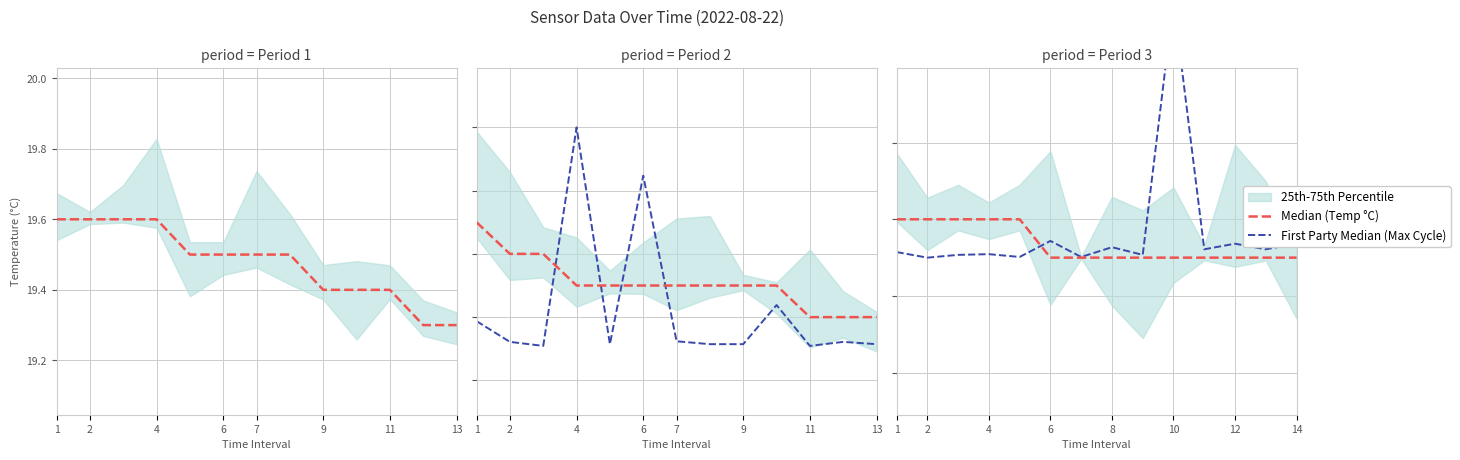

Is it true that First Party Median (Max Cycle) equals 32.2 at 1?

False